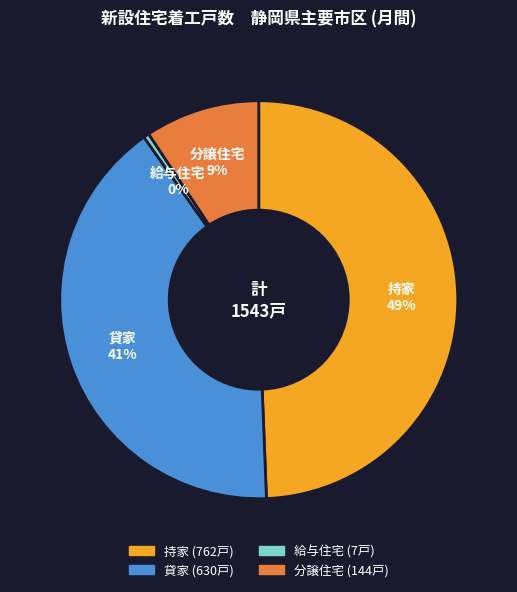

Combined, do 持家 and 分譲住宅 account for over 50%?

Yes